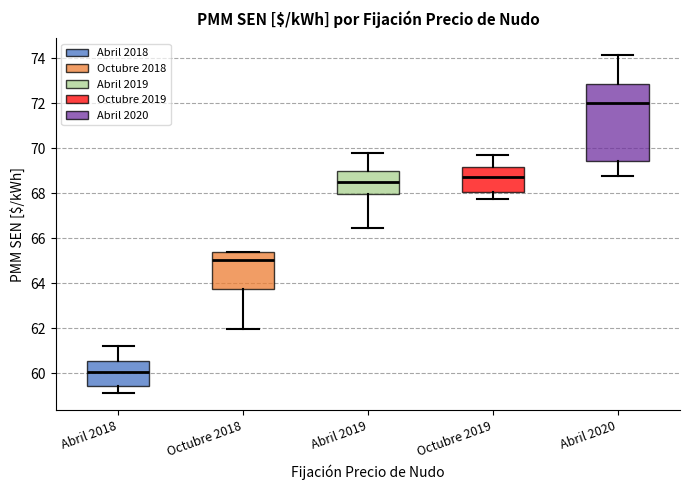

Reading left to right, read every box against the y-axis: the position of its median line, the range the box covers, and the ends of its whiskers. The values are not printed on the chart, so give them approximately, as read against the axis.

Abril 2018: median 60.0, box 59.4 to 60.6, whiskers 59.2 to 61.2
Octubre 2018: median 65.0, box 63.8 to 65.4, whiskers 62.0 to 65.4
Abril 2019: median 68.4, box 68.0 to 69.0, whiskers 66.4 to 69.8
Octubre 2019: median 68.8, box 68.0 to 69.2, whiskers 67.8 to 69.8
Abril 2020: median 72.0, box 69.4 to 72.8, whiskers 68.8 to 74.2